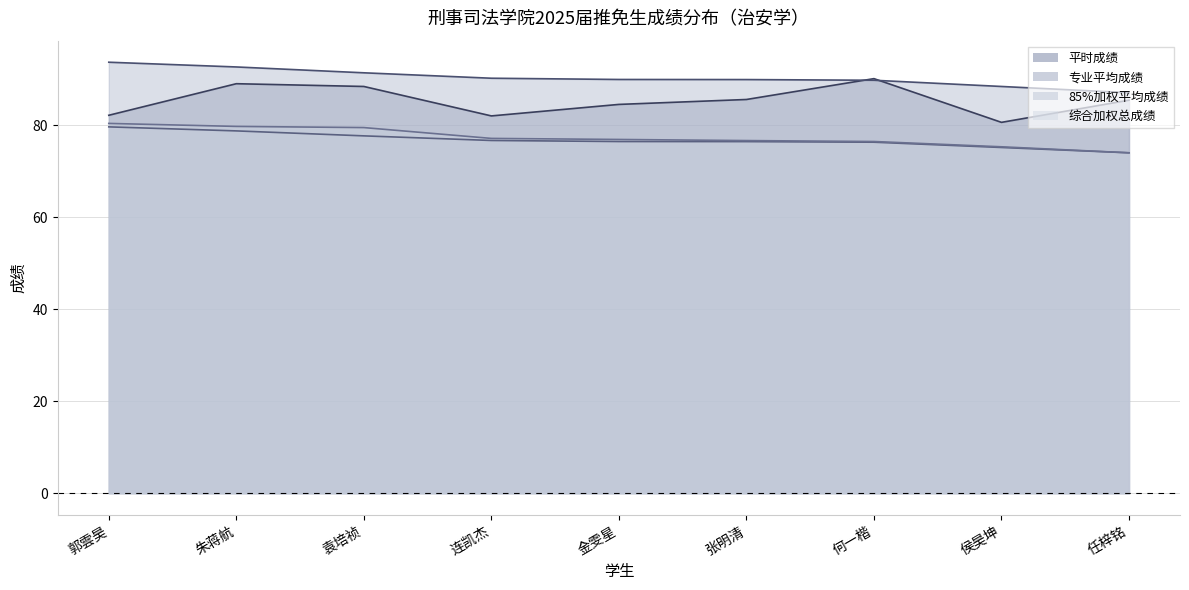

Which series ends up on top after the final intersection of 专业平均成绩 and 平时成绩?

专业平均成绩